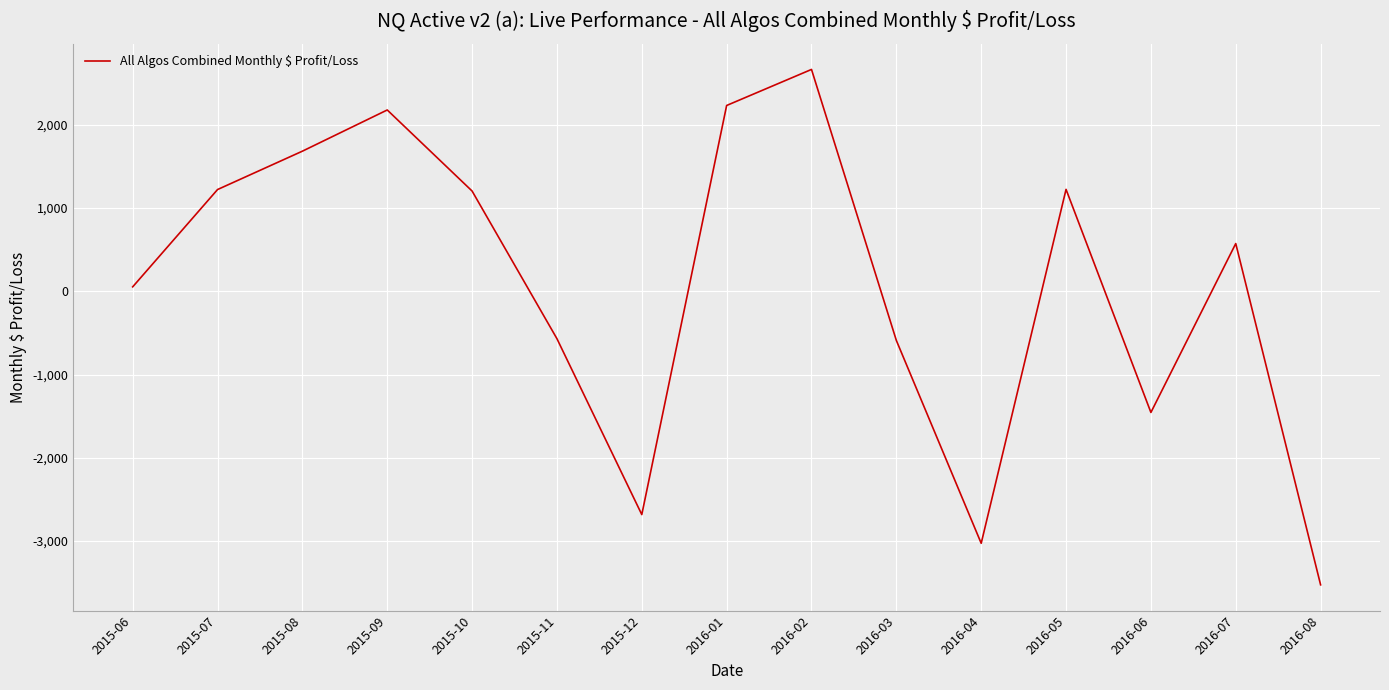

Which label corresponds to the largest value in the chart?

2016-02